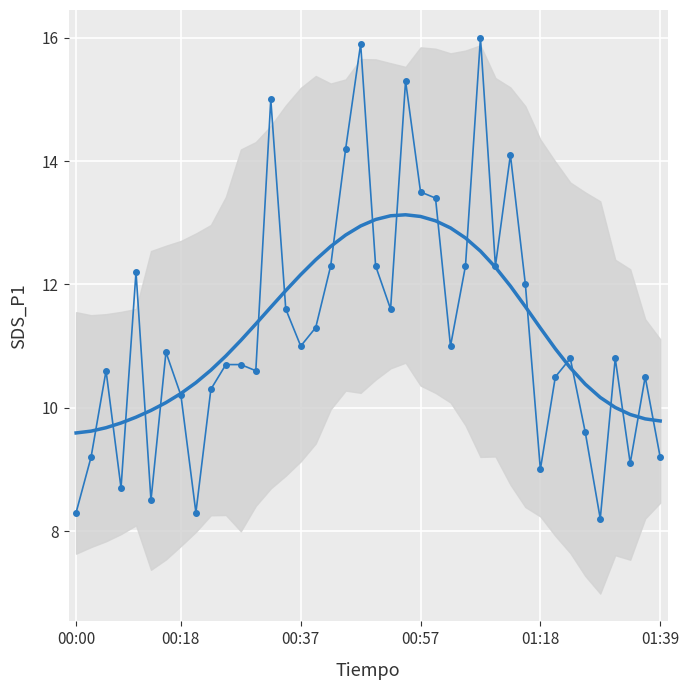

How many points are higher than both their immediate neighbors (excluding endpoints)?

11